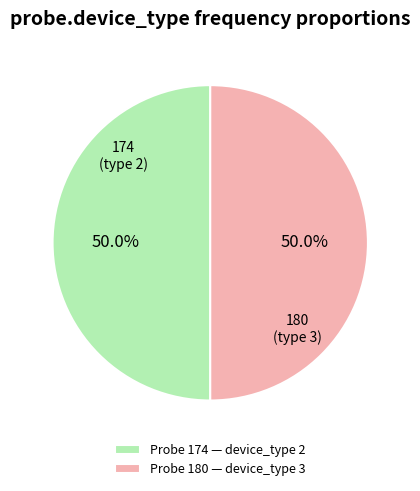

What is the ratio of the value at Probe 174 — device_type 2 to the value at Probe 180 — device_type 3?

1.0